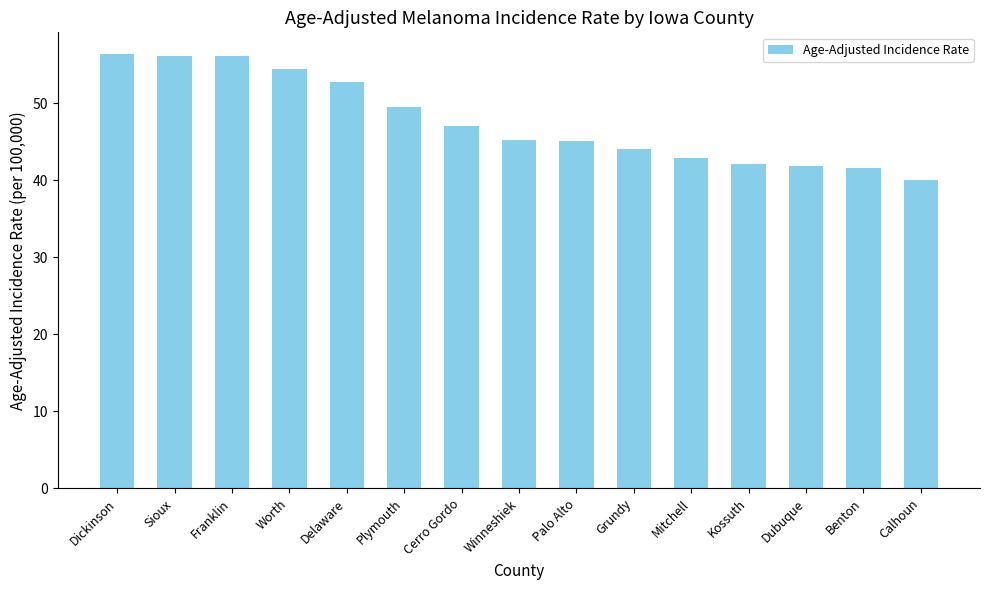

What is the change in value from Grundy to Kossuth?

-2.0